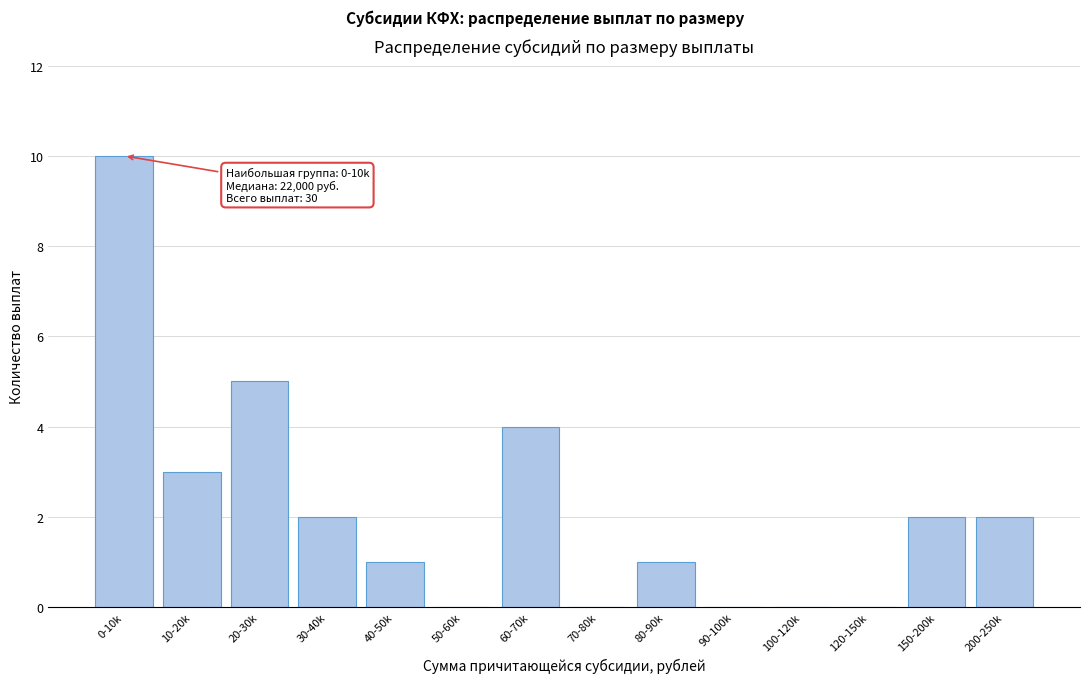

Reading left to right, transcribe all the data shown in this chart.

0-10k=10	10-20k=3	20-30k=5	30-40k=2	40-50k=1	50-60k=0	60-70k=4	70-80k=0	80-90k=1	90-100k=0	100-120k=0	120-150k=0	150-200k=2	200-250k=2